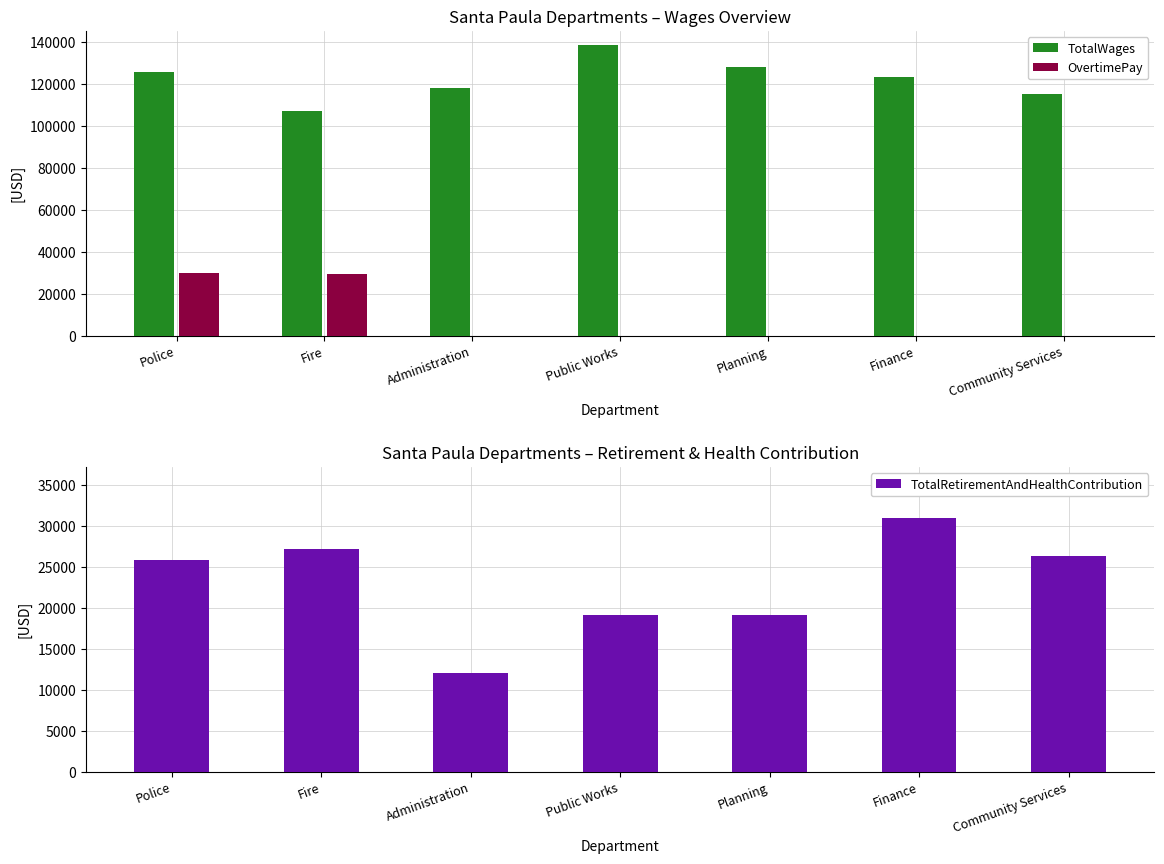

How many data points in TotalWages are above 123661?

3